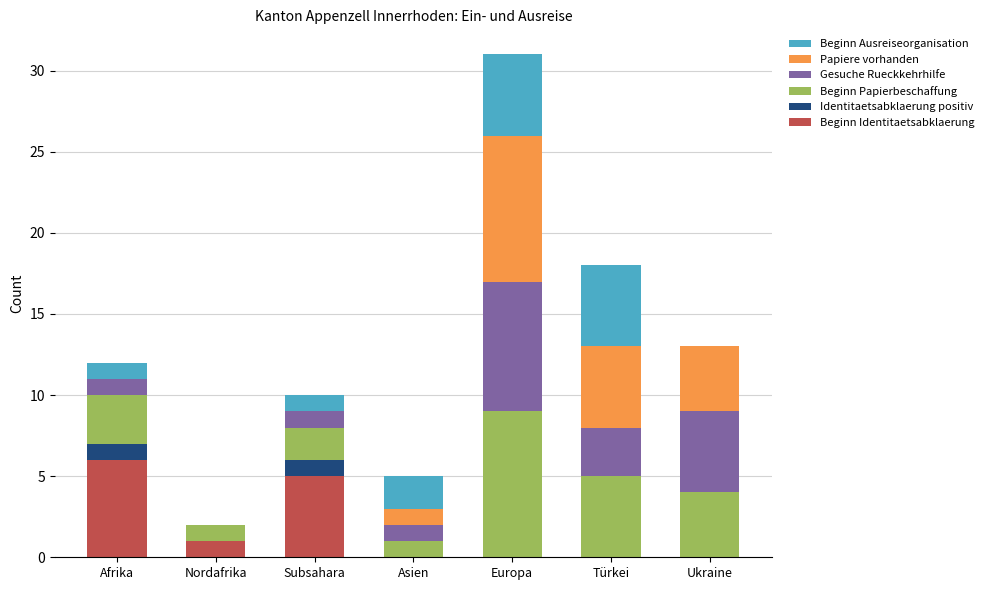

At which label does Beginn Identitaetsabklaerung reach its peak?

Afrika